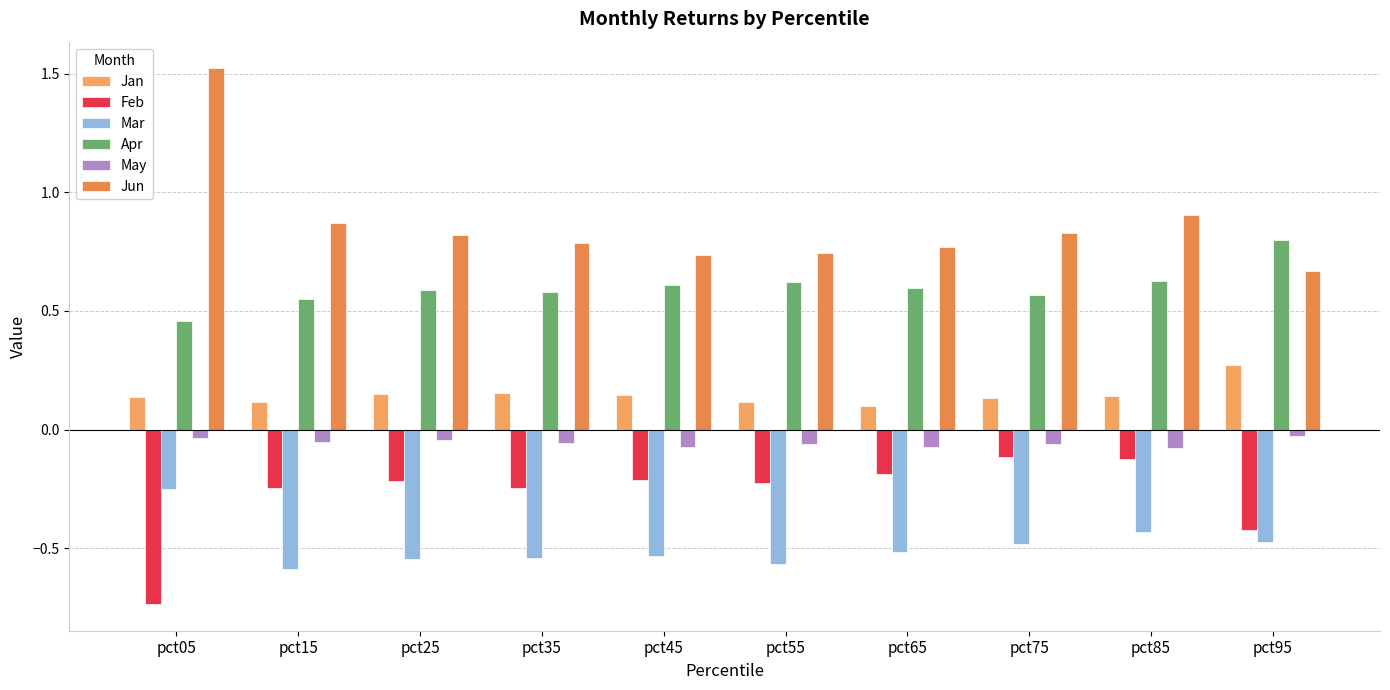

Reading left to right, extract all data points from this chart.

Jan: pct05=0.1	pct15=0.1	pct25=0.1	pct35=0.2	pct45=0.1	pct55=0.1	pct65=0.1	pct75=0.1	pct85=0.1	pct95=0.3
Feb: pct05=-0.7	pct15=-0.2	pct25=-0.2	pct35=-0.2	pct45=-0.2	pct55=-0.2	pct65=-0.2	pct75=-0.1	pct85=-0.1	pct95=-0.4
Mar: pct05=-0.3	pct15=-0.6	pct25=-0.5	pct35=-0.5	pct45=-0.5	pct55=-0.6	pct65=-0.5	pct75=-0.5	pct85=-0.4	pct95=-0.5
Apr: pct05=0.5	pct15=0.6	pct25=0.6	pct35=0.6	pct45=0.6	pct55=0.6	pct65=0.6	pct75=0.6	pct85=0.6	pct95=0.8
May: pct05=-0.0	pct15=-0.1	pct25=-0.0	pct35=-0.1	pct45=-0.1	pct55=-0.1	pct65=-0.1	pct75=-0.1	pct85=-0.1	pct95=-0.0
Jun: pct05=1.5	pct15=0.9	pct25=0.8	pct35=0.8	pct45=0.7	pct55=0.7	pct65=0.8	pct75=0.8	pct85=0.9	pct95=0.7